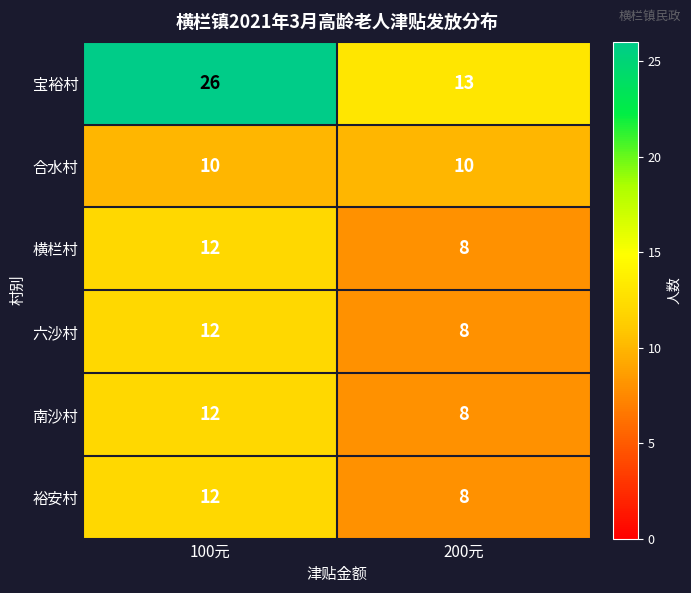

Reading right to left, extract all data points from this chart.

宝裕村: 13	26
合水村: 10	10
横栏村: 8	12
六沙村: 8	12
南沙村: 8	12
裕安村: 8	12